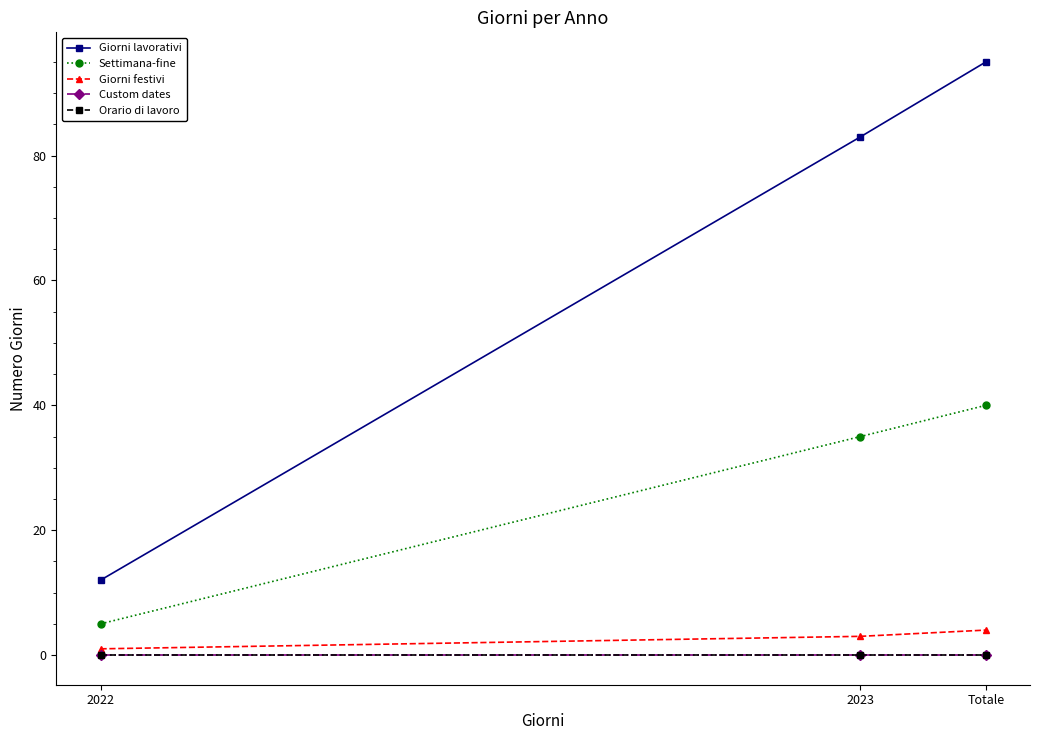

Does the chart have visible grid lines?

No